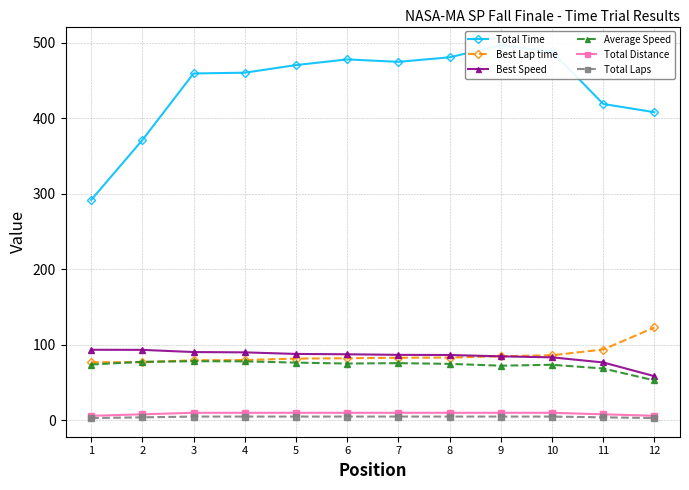

Where does the Average Speed series first go above 75?

2